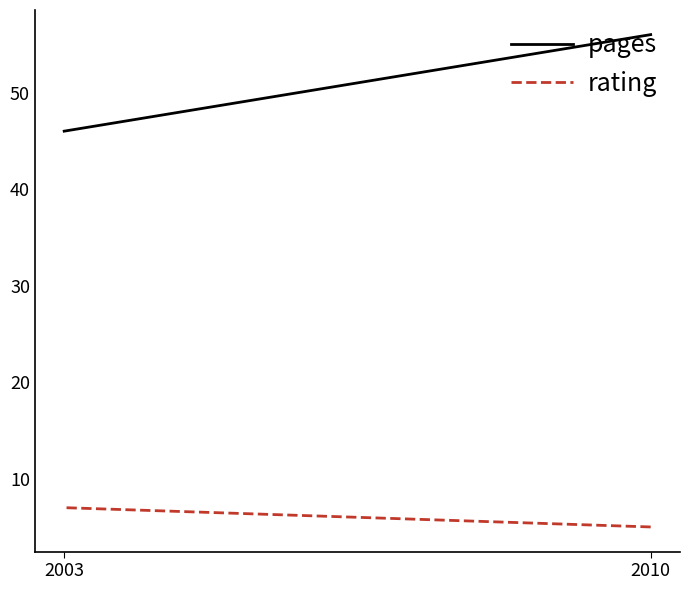

How many lines are shown in the chart?

2